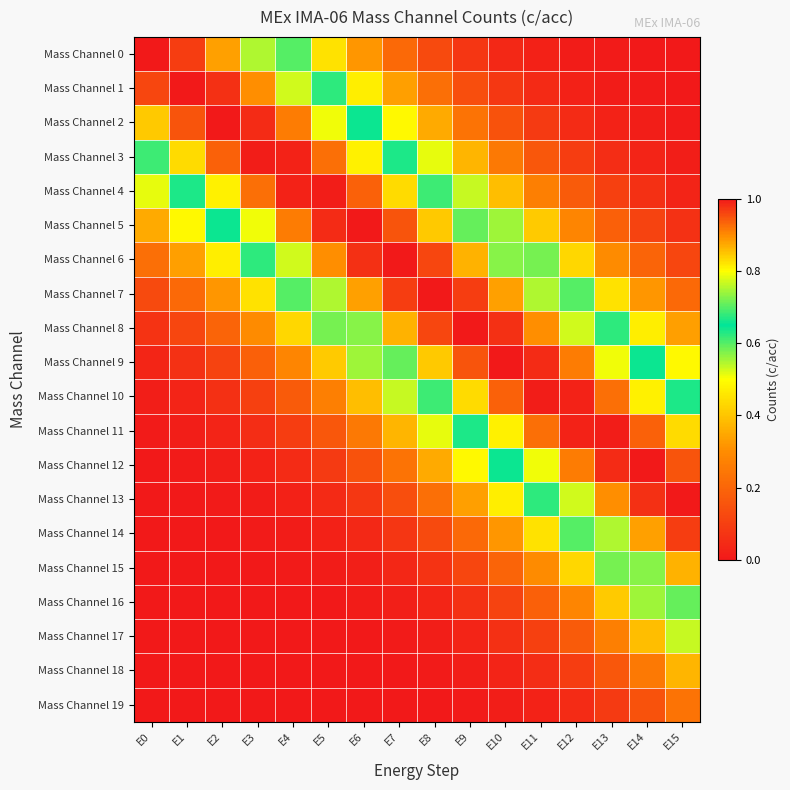

Reading right to left, transcribe all the data shown in this chart.

Mass Channel 0: E15=0.0	E14=0.0	E13=0.0	E12=0.0	E11=0.0	E10=0.0	E9=0.1	E8=0.1	E7=0.2	E6=0.3	E5=0.5	E4=0.6	E3=0.8	E2=0.9	E1=1.0	E0=1.0
Mass Channel 1: E15=0.0	E14=0.0	E13=0.0	E12=0.0	E11=0.0	E10=0.1	E9=0.1	E8=0.2	E7=0.3	E6=0.5	E5=0.6	E4=0.8	E3=0.9	E2=1.0	E1=1.0	E0=1.0
Mass Channel 2: E15=0.0	E14=0.0	E13=0.0	E12=0.0	E11=0.1	E10=0.1	E9=0.2	E8=0.4	E7=0.5	E6=0.6	E5=0.8	E4=0.9	E3=1.0	E2=1.0	E1=0.9	E0=0.8
Mass Channel 3: E15=0.0	E14=0.0	E13=0.1	E12=0.1	E11=0.2	E10=0.3	E9=0.4	E8=0.5	E7=0.7	E6=0.8	E5=0.9	E4=1.0	E3=1.0	E2=0.9	E1=0.8	E0=0.7
Mass Channel 4: E15=0.0	E14=0.1	E13=0.1	E12=0.2	E11=0.3	E10=0.4	E9=0.5	E8=0.7	E7=0.8	E6=0.9	E5=1.0	E4=1.0	E3=0.9	E2=0.8	E1=0.7	E0=0.5
Mass Channel 5: E15=0.1	E14=0.1	E13=0.2	E12=0.3	E11=0.4	E10=0.6	E9=0.7	E8=0.8	E7=0.9	E6=1.0	E5=1.0	E4=0.9	E3=0.8	E2=0.6	E1=0.5	E0=0.4
Mass Channel 6: E15=0.1	E14=0.2	E13=0.3	E12=0.4	E11=0.6	E10=0.7	E9=0.9	E8=1.0	E7=1.0	E6=1.0	E5=0.9	E4=0.8	E3=0.6	E2=0.5	E1=0.3	E0=0.2
Mass Channel 7: E15=0.2	E14=0.3	E13=0.5	E12=0.6	E11=0.8	E10=0.9	E9=1.0	E8=1.0	E7=1.0	E6=0.9	E5=0.8	E4=0.6	E3=0.5	E2=0.3	E1=0.2	E0=0.1
Mass Channel 8: E15=0.3	E14=0.5	E13=0.6	E12=0.8	E11=0.9	E10=1.0	E9=1.0	E8=1.0	E7=0.9	E6=0.7	E5=0.6	E4=0.4	E3=0.3	E2=0.2	E1=0.1	E0=0.1
Mass Channel 9: E15=0.5	E14=0.6	E13=0.8	E12=0.9	E11=1.0	E10=1.0	E9=0.9	E8=0.8	E7=0.7	E6=0.6	E5=0.4	E4=0.3	E3=0.2	E2=0.1	E1=0.1	E0=0.0
Mass Channel 10: E15=0.7	E14=0.8	E13=0.9	E12=1.0	E11=1.0	E10=0.9	E9=0.8	E8=0.7	E7=0.5	E6=0.4	E5=0.3	E4=0.2	E3=0.1	E2=0.1	E1=0.0	E0=0.0
Mass Channel 11: E15=0.8	E14=0.9	E13=1.0	E12=1.0	E11=0.9	E10=0.8	E9=0.7	E8=0.5	E7=0.4	E6=0.3	E5=0.2	E4=0.1	E3=0.1	E2=0.0	E1=0.0	E0=0.0
Mass Channel 12: E15=0.9	E14=1.0	E13=1.0	E12=0.9	E11=0.8	E10=0.6	E9=0.5	E8=0.4	E7=0.2	E6=0.1	E5=0.1	E4=0.0	E3=0.0	E2=0.0	E1=0.0	E0=0.0
Mass Channel 13: E15=1.0	E14=1.0	E13=0.9	E12=0.8	E11=0.6	E10=0.5	E9=0.3	E8=0.2	E7=0.1	E6=0.1	E5=0.0	E4=0.0	E3=0.0	E2=0.0	E1=0.0	E0=0.0
Mass Channel 14: E15=1.0	E14=0.9	E13=0.8	E12=0.6	E11=0.5	E10=0.3	E9=0.2	E8=0.1	E7=0.1	E6=0.0	E5=0.0	E4=0.0	E3=0.0	E2=0.0	E1=0.0	E0=0.0
Mass Channel 15: E15=0.9	E14=0.7	E13=0.6	E12=0.4	E11=0.3	E10=0.2	E9=0.1	E8=0.1	E7=0.0	E6=0.0	E5=0.0	E4=0.0	E3=0.0	E2=0.0	E1=0.0	E0=0.0
Mass Channel 16: E15=0.7	E14=0.6	E13=0.4	E12=0.3	E11=0.2	E10=0.1	E9=0.1	E8=0.0	E7=0.0	E6=0.0	E5=0.0	E4=0.0	E3=0.0	E2=0.0	E1=0.0	E0=0.0
Mass Channel 17: E15=0.5	E14=0.4	E13=0.3	E12=0.2	E11=0.1	E10=0.1	E9=0.0	E8=0.0	E7=0.0	E6=0.0	E5=0.0	E4=0.0	E3=0.0	E2=0.0	E1=0.0	E0=0.0
Mass Channel 18: E15=0.4	E14=0.3	E13=0.2	E12=0.1	E11=0.1	E10=0.0	E9=0.0	E8=0.0	E7=0.0	E6=0.0	E5=0.0	E4=0.0	E3=0.0	E2=0.0	E1=0.0	E0=0.0
Mass Channel 19: E15=0.2	E14=0.1	E13=0.1	E12=0.0	E11=0.0	E10=0.0	E9=0.0	E8=0.0	E7=0.0	E6=0.0	E5=0.0	E4=0.0	E3=0.0	E2=0.0	E1=0.0	E0=0.0